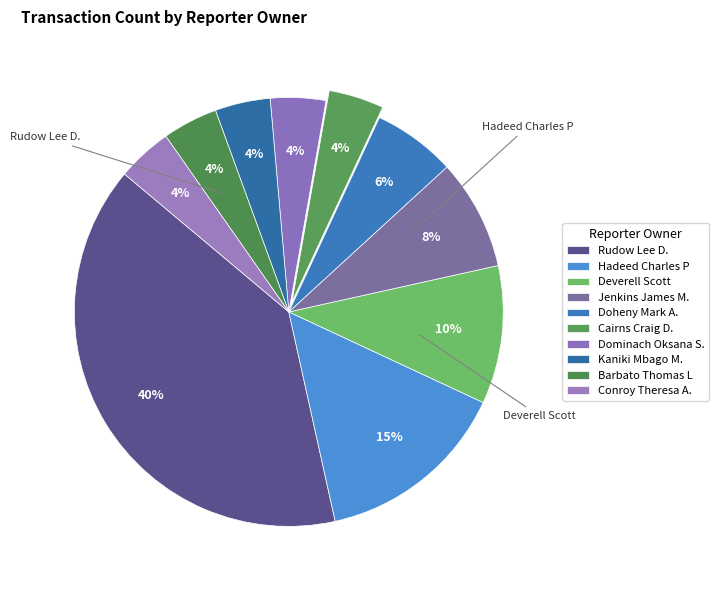

How many segments does this pie chart have?

10